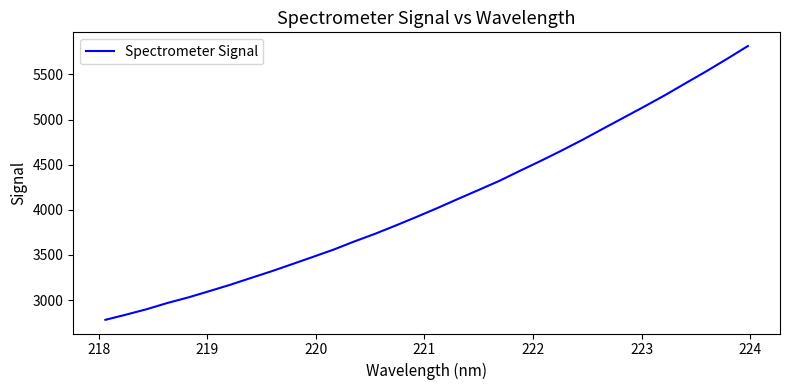

What is the difference between the maximum and minimum values?

3032.9